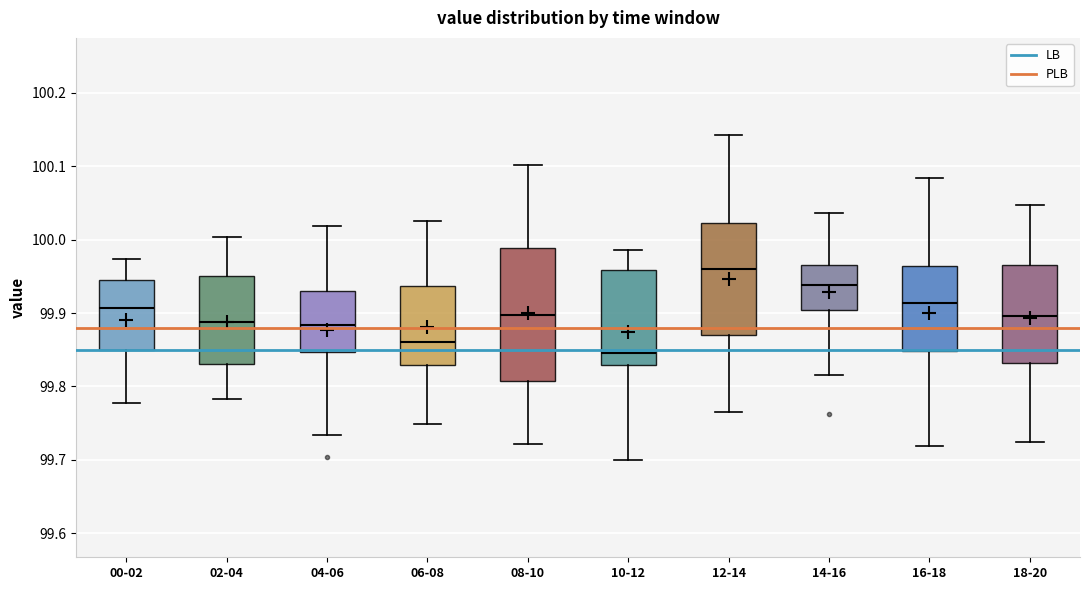

Comparing the boxes themselves (not the whiskers), which one is the tallest?

08-10